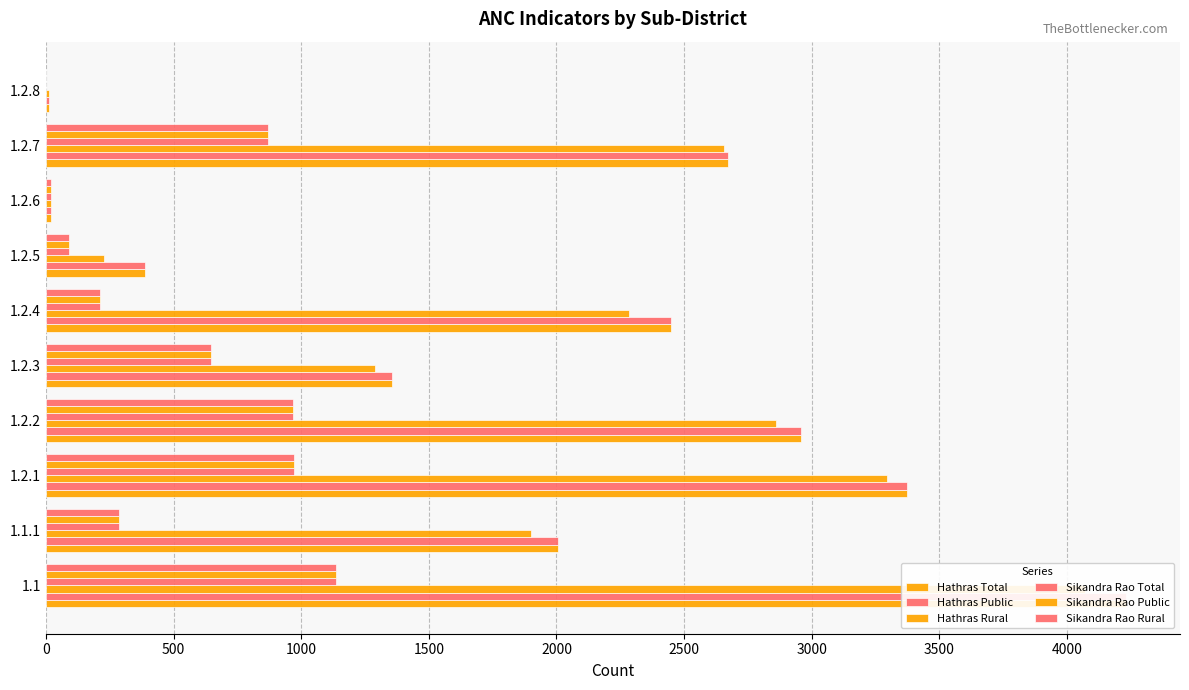

How many groups of bars are there?

10